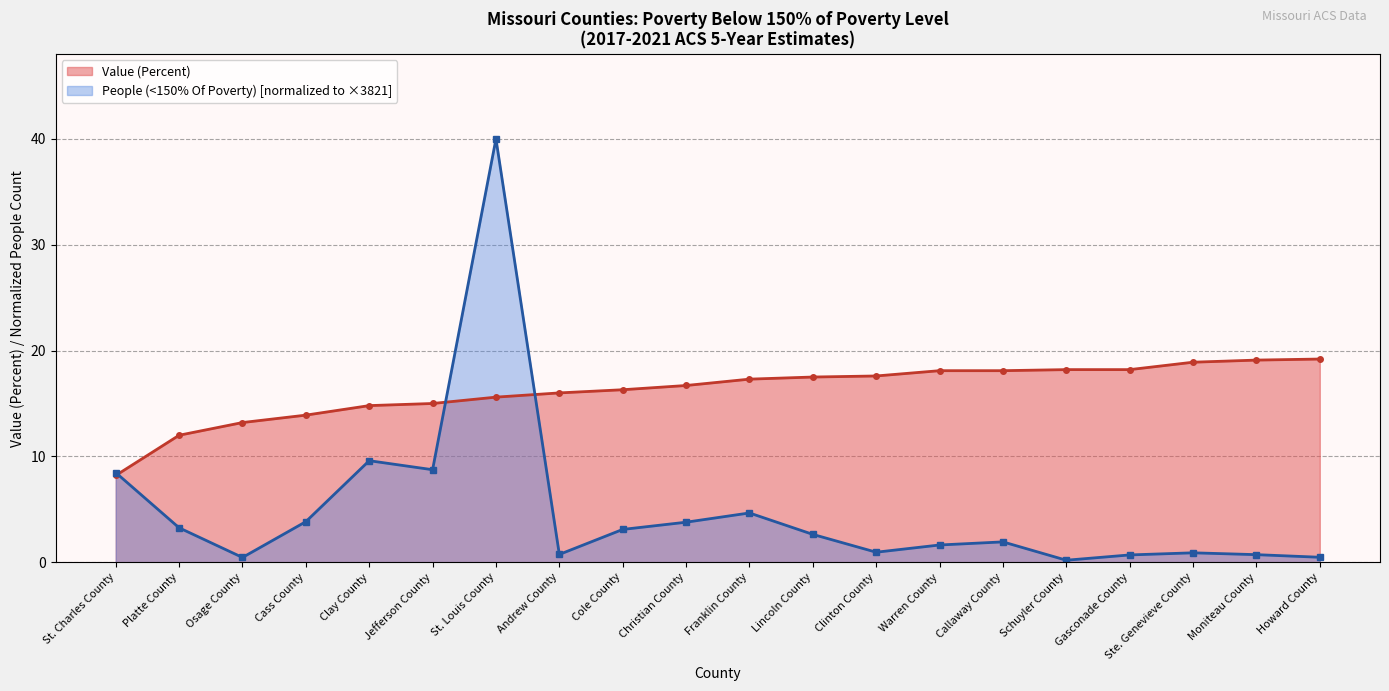

At which label does Value (Percent) first exceed 17?

Franklin County